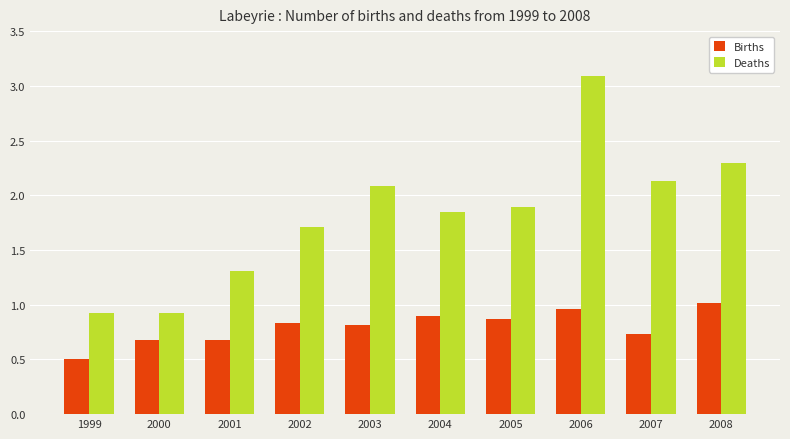

What is the total value across all series at 2000?

1.6